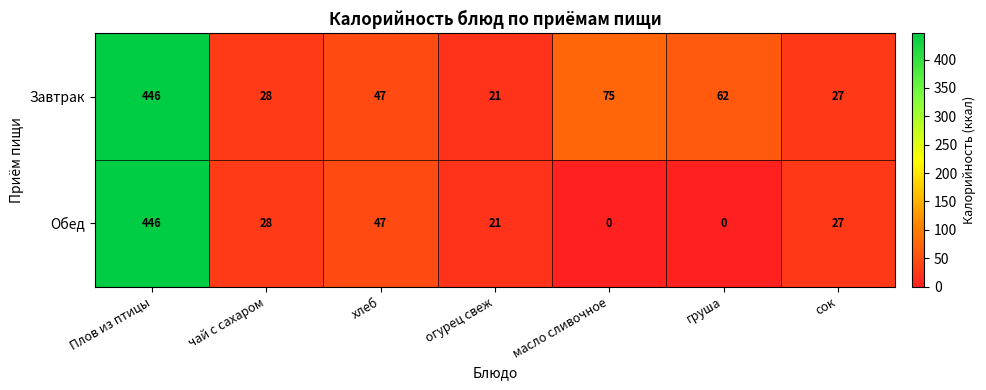

Which series has the largest range (max minus min)?

Обед